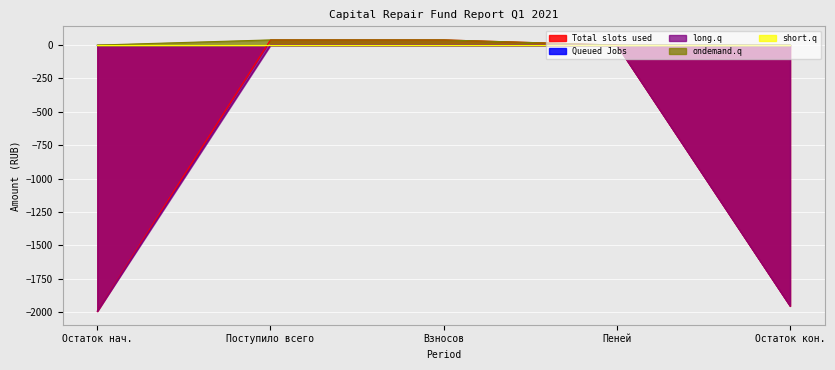

True or false: ondemand.q has more than 0 points higher than both neighbors.

False